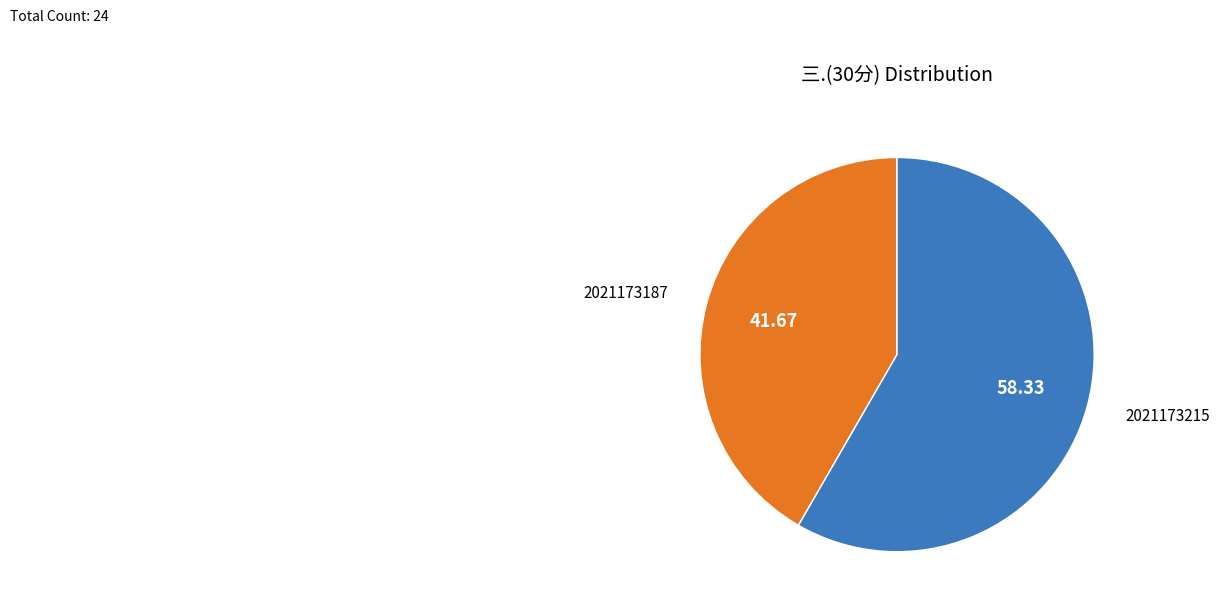

Is there any slice that represents more than half of the pie?

Yes